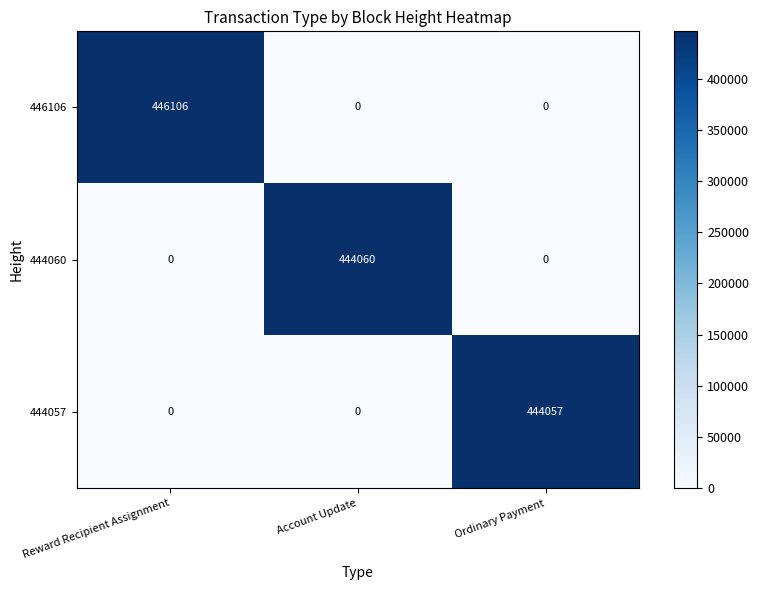

At which category does the chart reach its peak across all series?

Reward Recipient Assignment